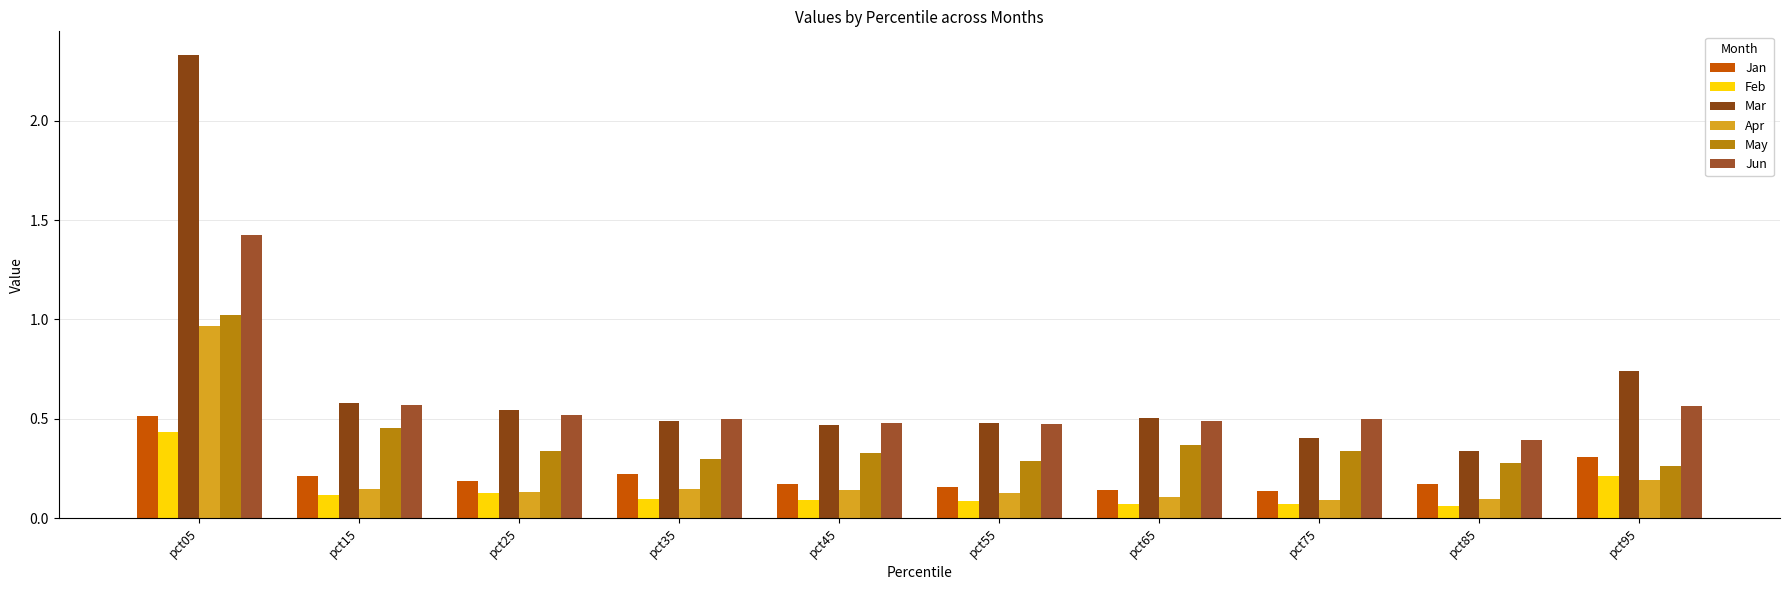

At which label does Apr reach its minimum?

pct75